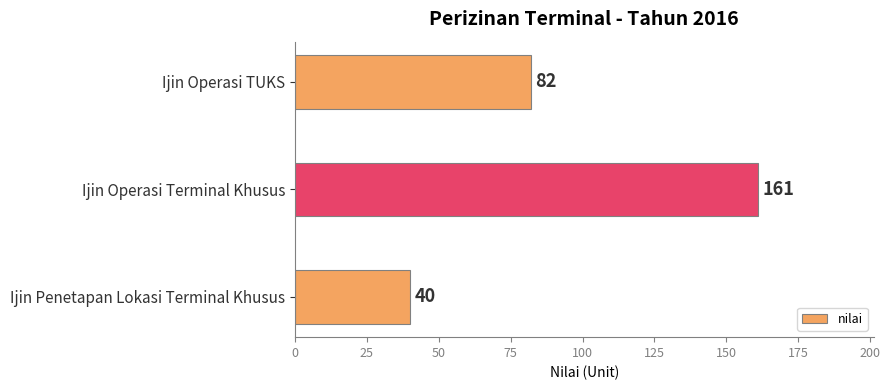

Reading top to bottom, extract all data points from this chart.

82	161	40